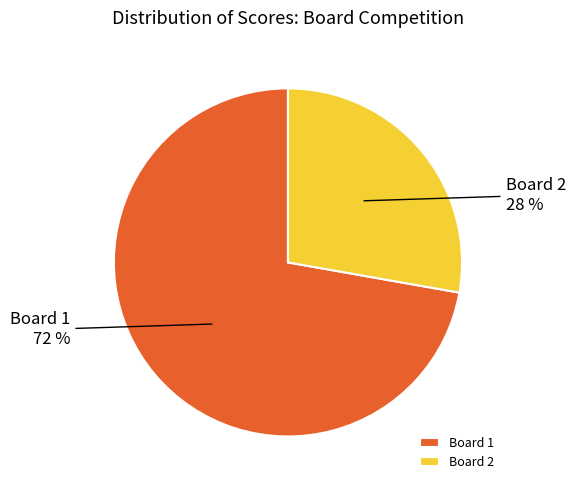

What is the largest slice in the pie chart?

Board 1